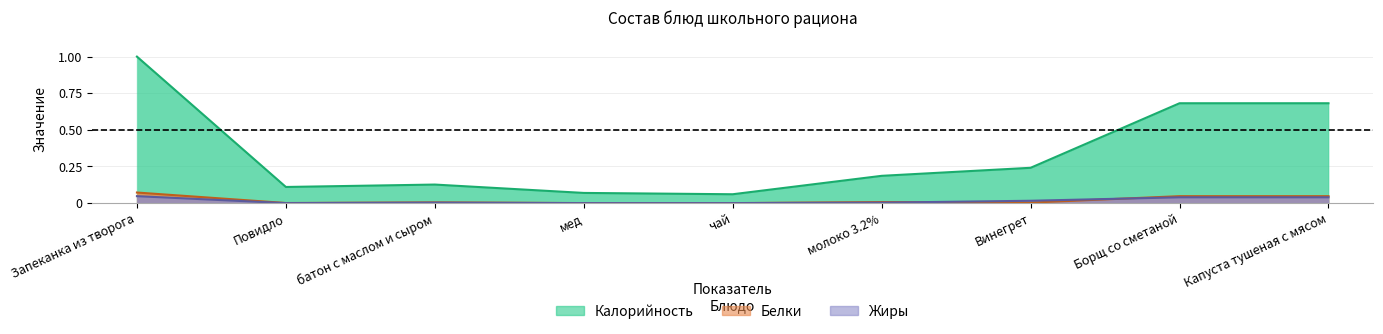

What is the sum of the Калорийность values at Повидло and Борщ со сметаной?

0.8